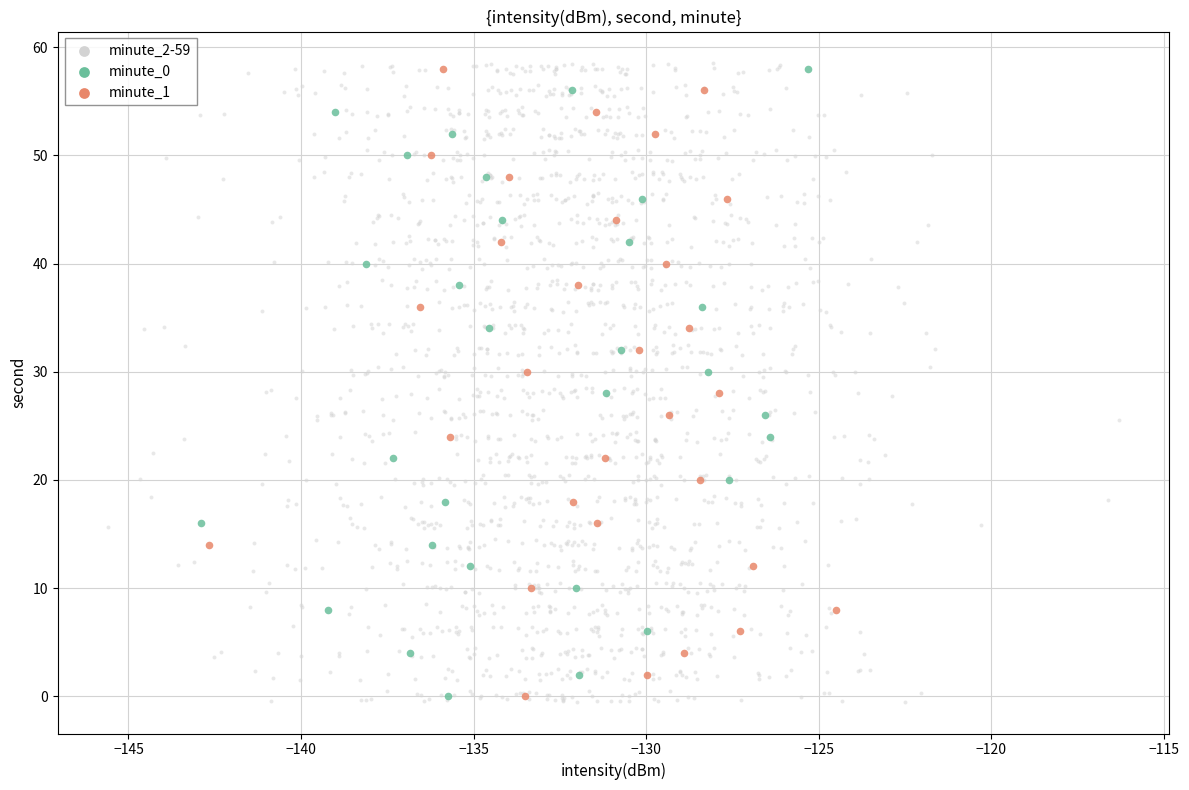

Which series has the widest spread of Y values?

minute_2-59